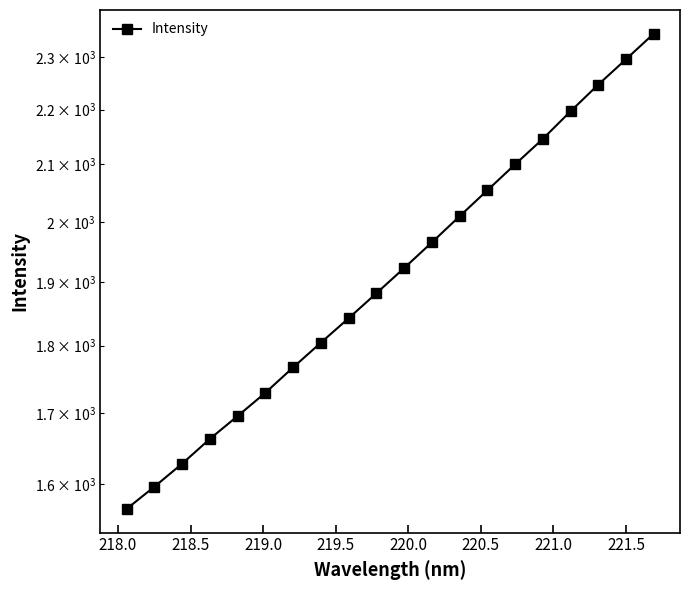

Count the number of values greater than 1922.

10